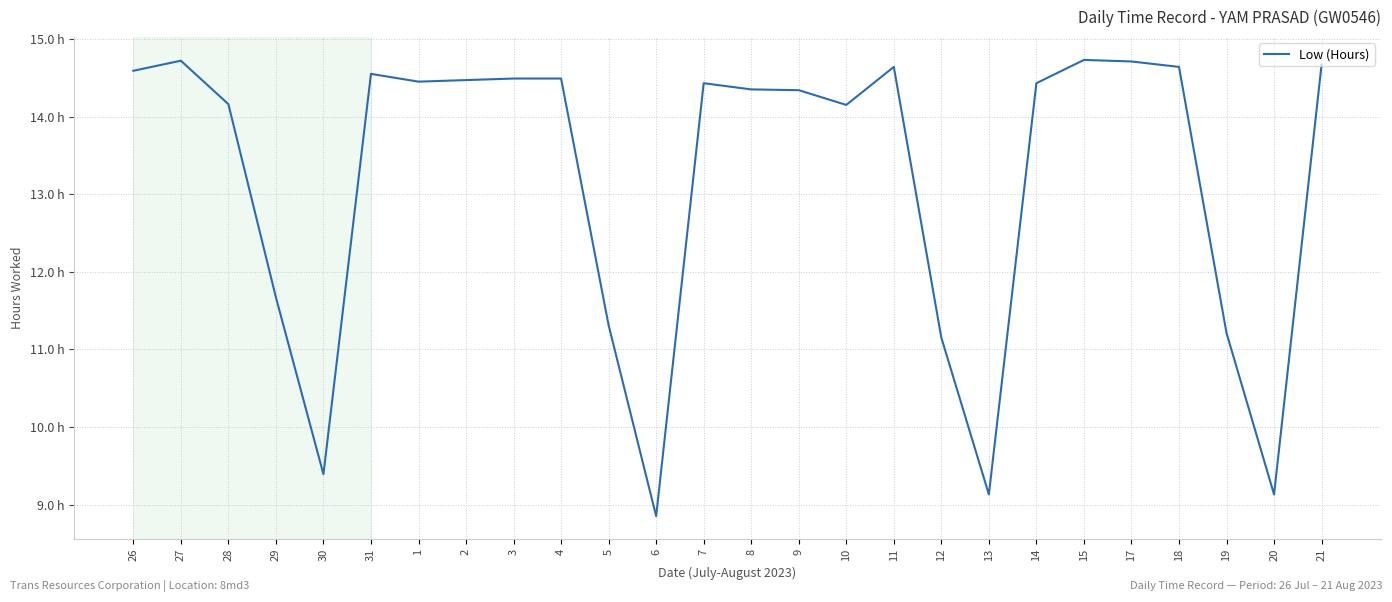

What value does the data have at 12?

11.2